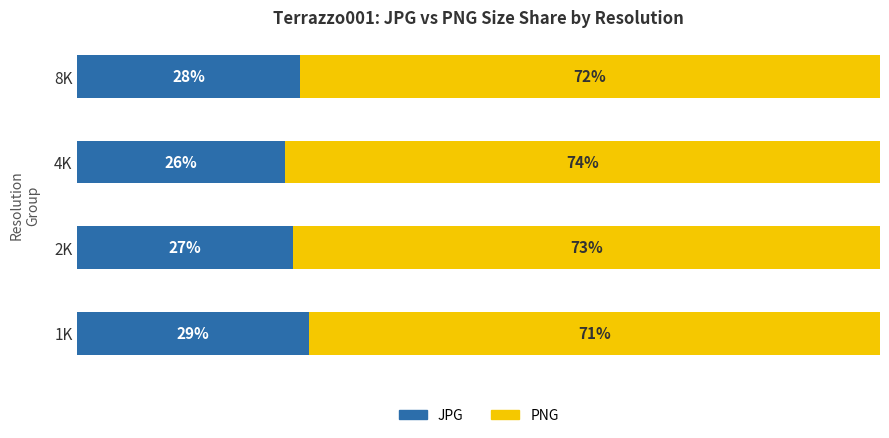

Which category has the highest value in the JPG series?

1K